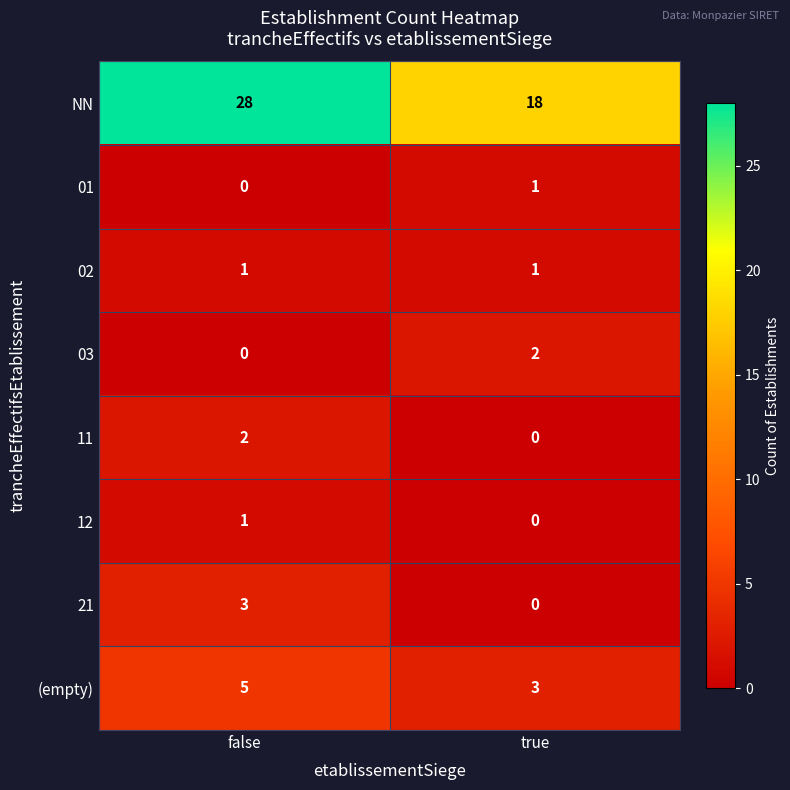

Which label corresponds to the largest value in the chart?

false